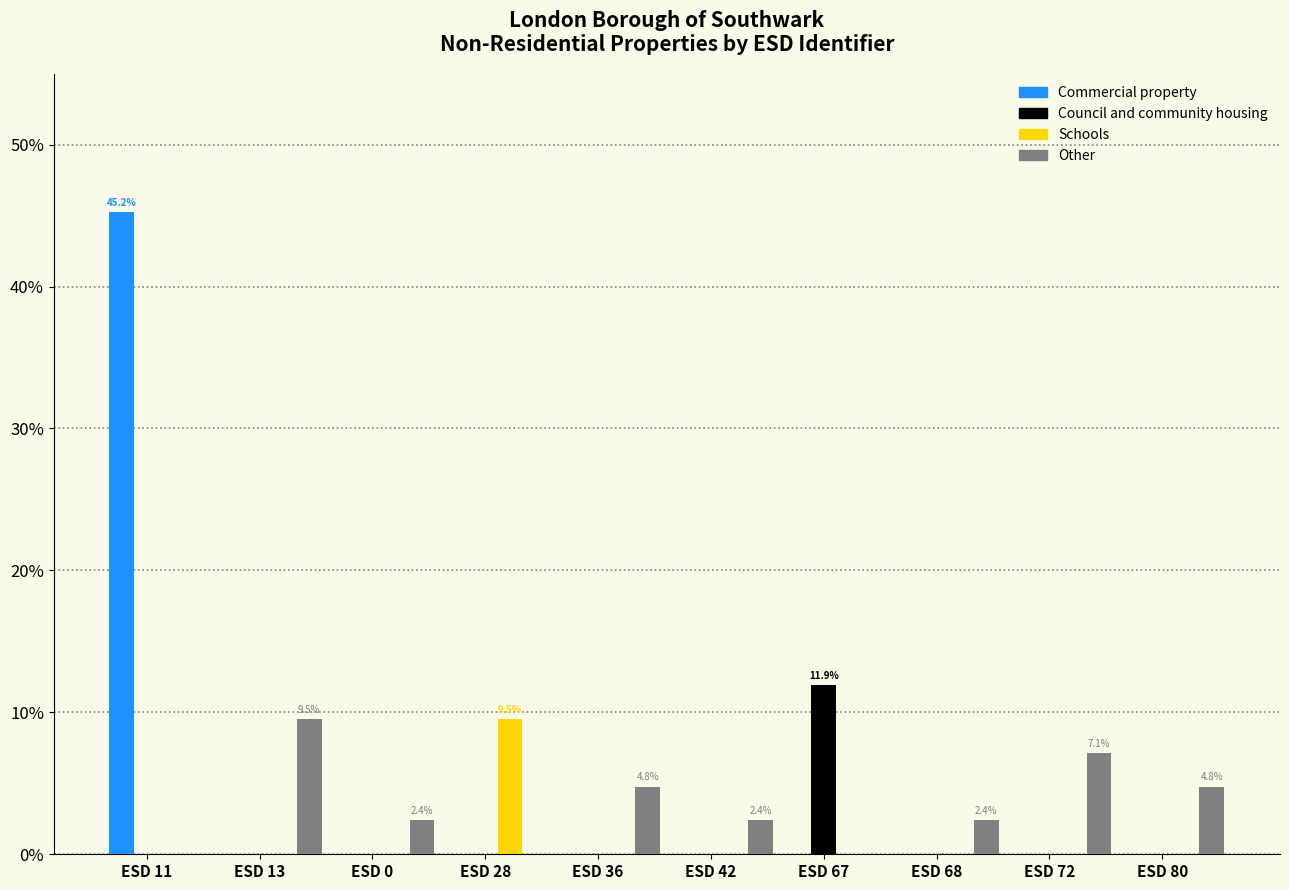

What is the average value of the Other series?

3.3